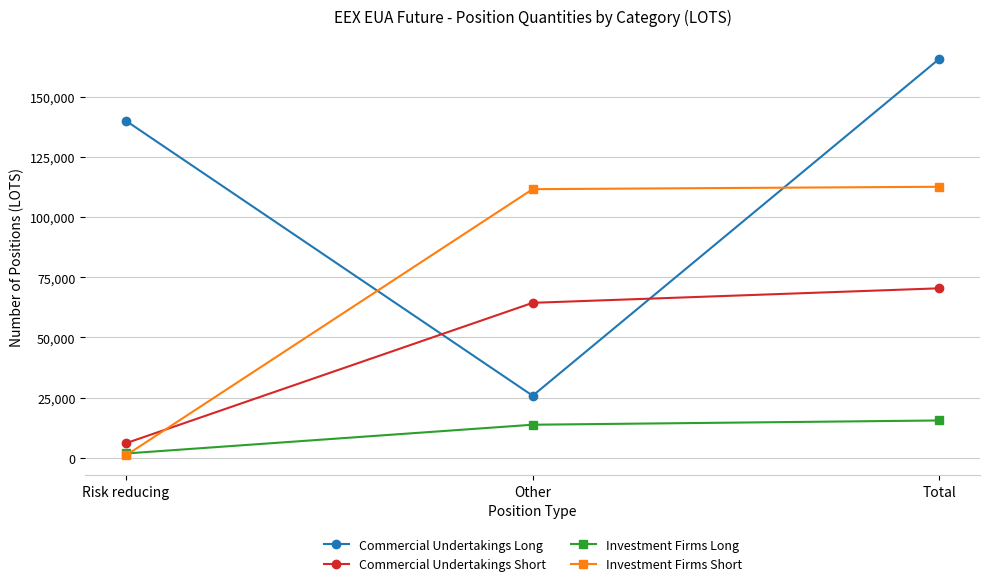

What is the sum of all Investment Firms Long values?

30986